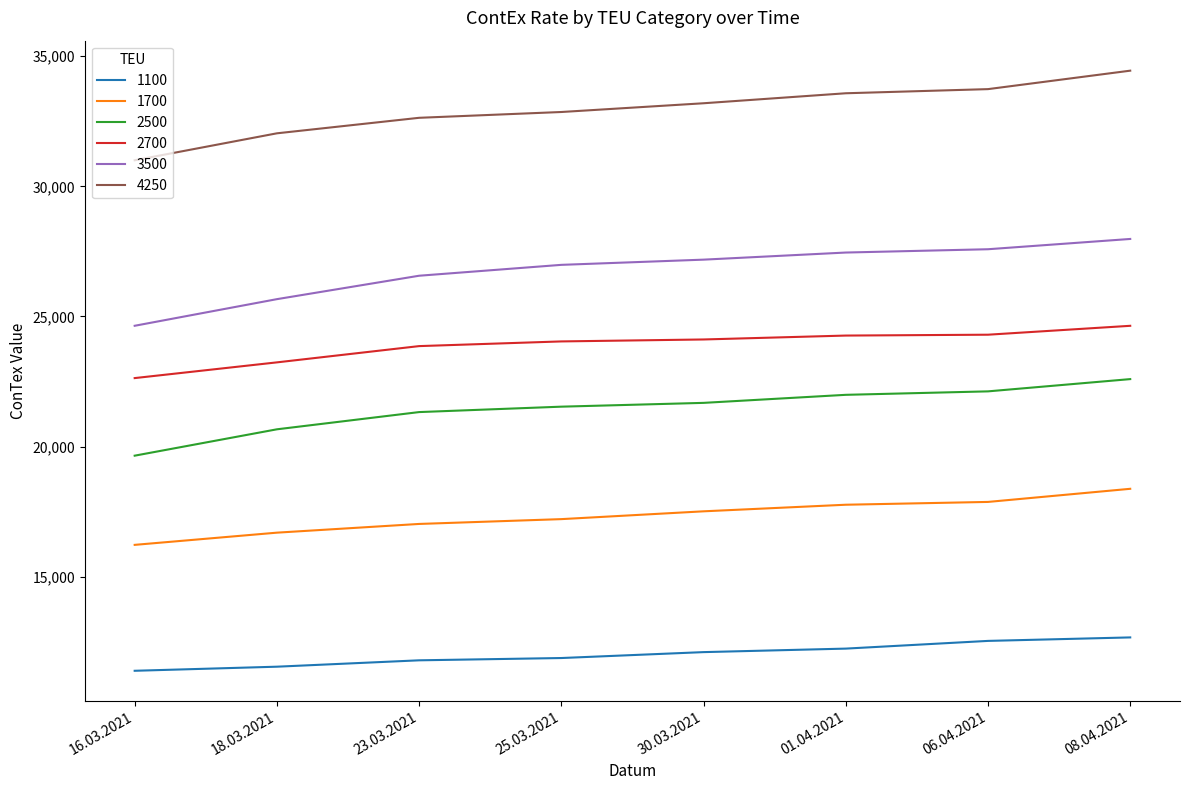

Which series has the largest total across all categories?

4250